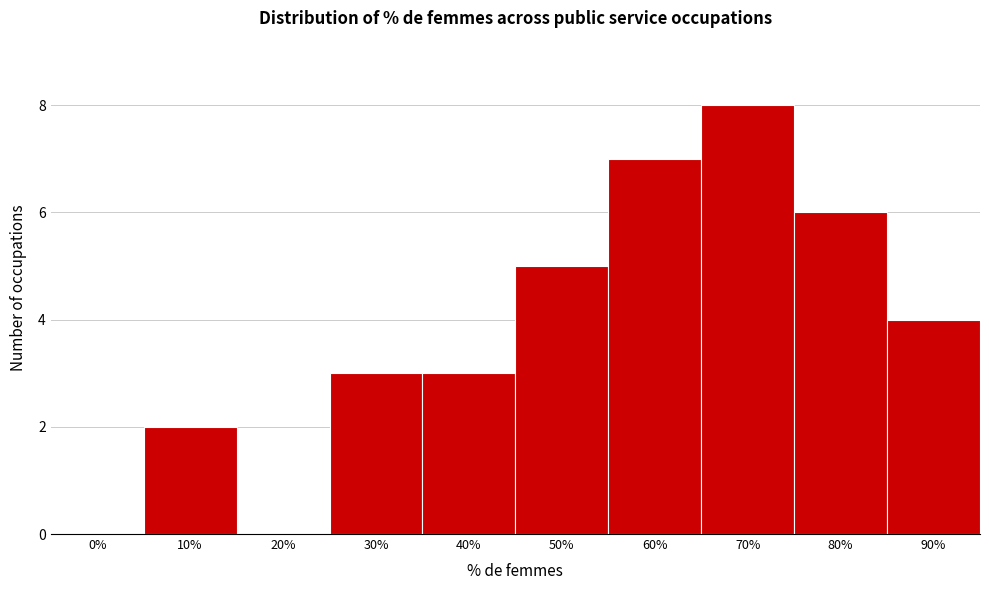

Reading left to right, extract all data points from this chart.

0%=0	10%=2	20%=0	30%=3	40%=3	50%=5	60%=7	70%=8	80%=6	90%=4